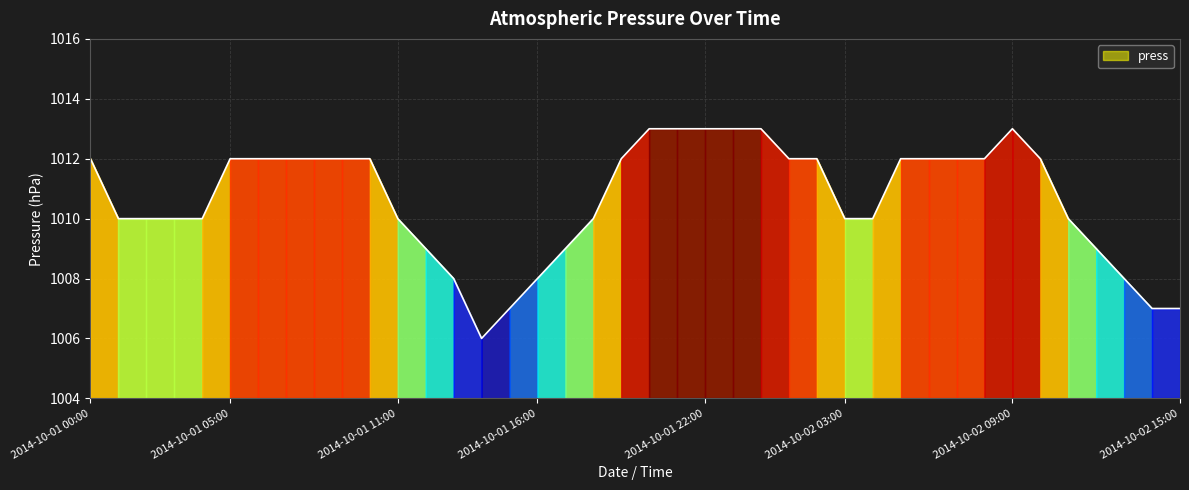

What is the smallest value displayed?

1006